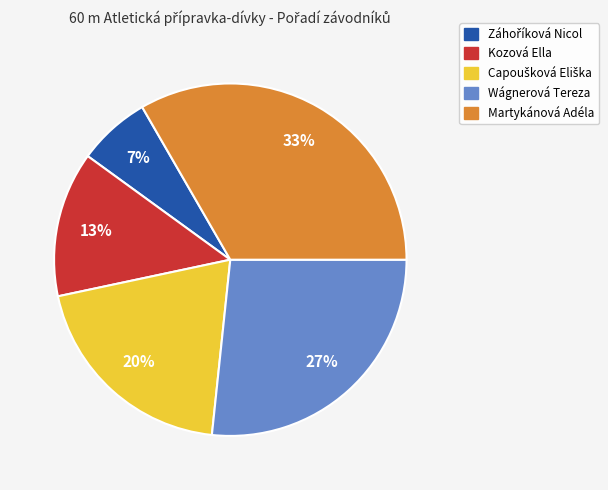

To the nearest percent, what is the combined percentage of Kozová Ella and Wágnerová Tereza?

40%